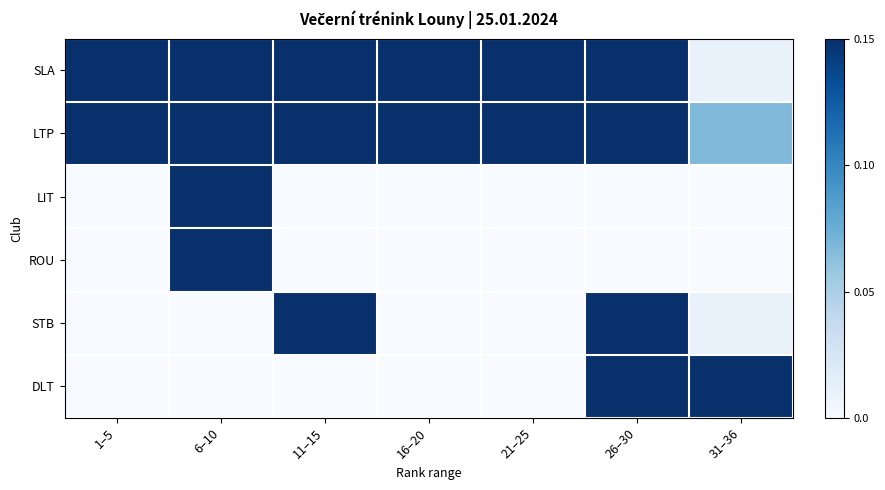

Reading left to right, what are all the values shown in this chart?

SLA: 1–5=3.0	6–10=1.6	11–15=1.3	16–20=1.6	21–25=0.4	26–30=0.2	31–36=0.0
LTP: 1–5=1.8	6–10=0.8	11–15=0.7	16–20=0.9	21–25=1.4	26–30=0.4	31–36=0.1
LIT: 1–5=0.0	6–10=0.9	11–15=0.0	16–20=0.0	21–25=0.0	26–30=0.0	31–36=0.0
ROU: 1–5=0.0	6–10=0.8	11–15=0.0	16–20=0.0	21–25=0.0	26–30=0.0	31–36=0.0
STB: 1–5=0.0	6–10=0.0	11–15=1.3	16–20=0.0	21–25=0.0	26–30=0.2	31–36=0.0
DLT: 1–5=0.0	6–10=0.0	11–15=0.0	16–20=0.0	21–25=0.0	26–30=0.3	31–36=0.2